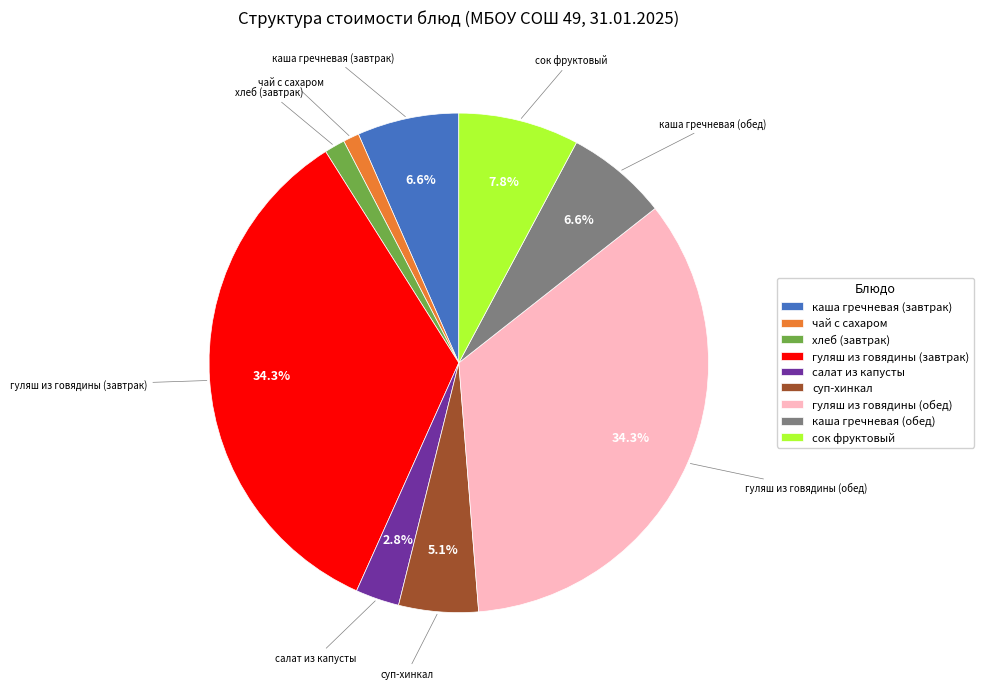

Is there a majority slice in this chart?

No